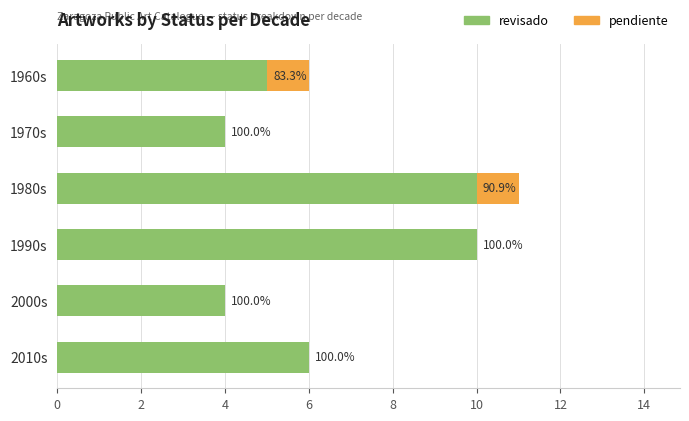

What is the value of the revisado bar at the 4th from the left?

10